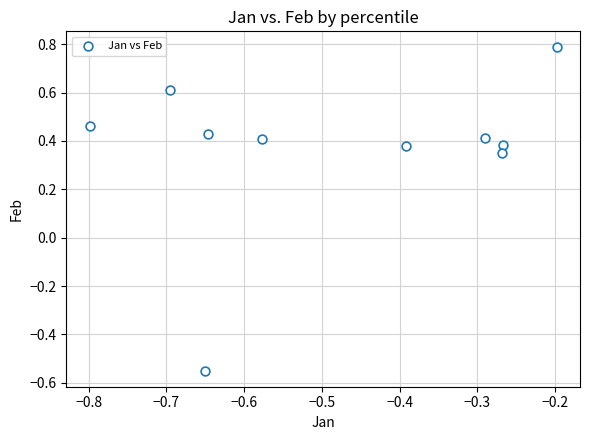

What is the range of X values (max minus min)?

0.6